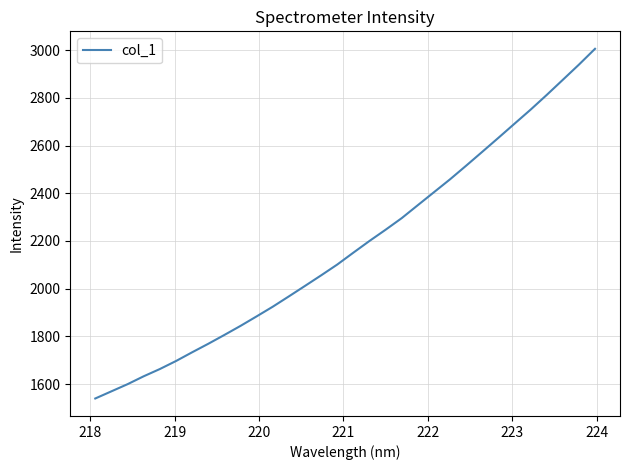

What is the difference between the maximum and minimum values?

1465.2